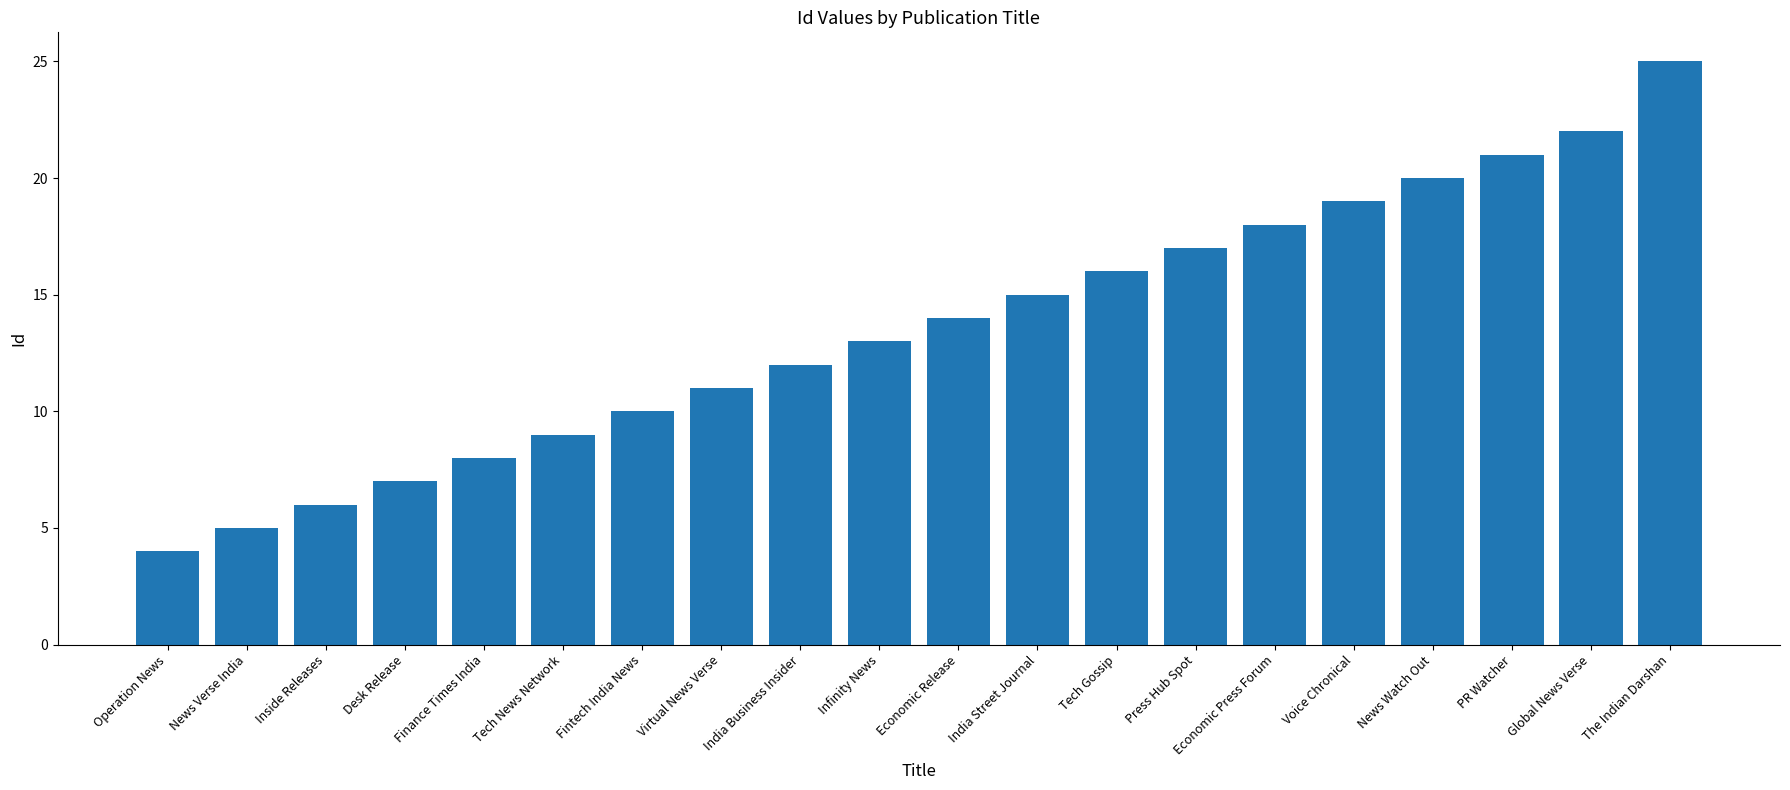

Reading right to left, transcribe all the data shown in this chart.

The Indian Darshan=25	Global News Verse=22	PR Watcher=21	News Watch Out=20	Voice Chronical=19	Economic Press Forum=18	Press Hub Spot=17	Tech Gossip=16	India Street Journal=15	Economic Release=14	Infinity News=13	India Business Insider=12	Virtual News Verse=11	Fintech India News=10	Tech News Network=9	Finance Times India=8	Desk Release=7	Inside Releases=6	News Verse India=5	Operation News=4